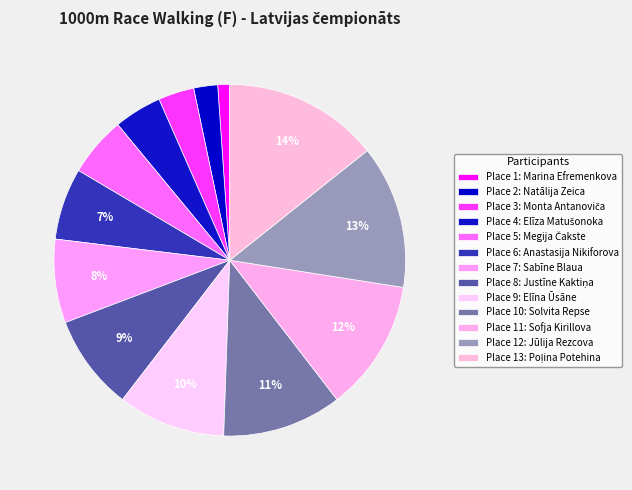

How many segments does this pie chart have?

13